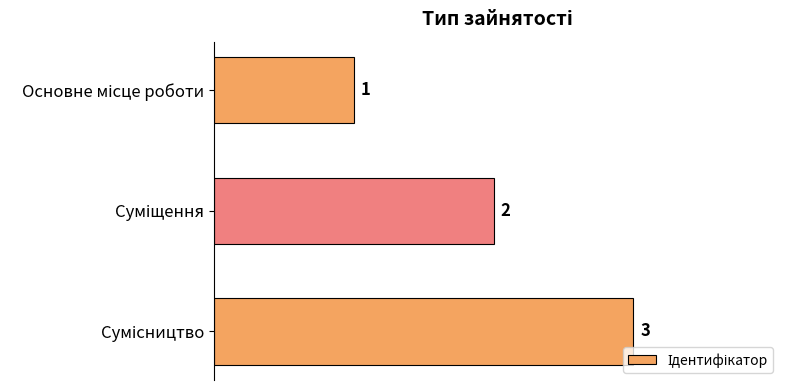

How many values are between 1 and 3?

3